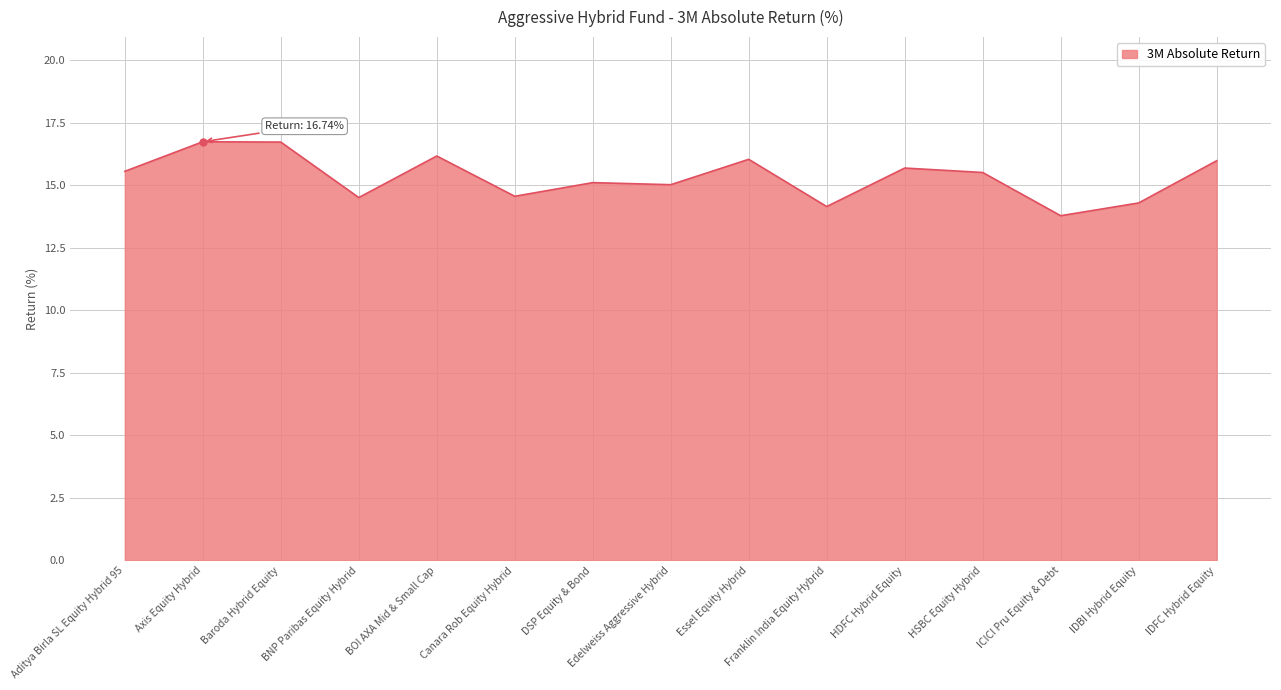

What is the change in value from Baroda Hybrid Equity to Essel Equity Hybrid?

-0.7